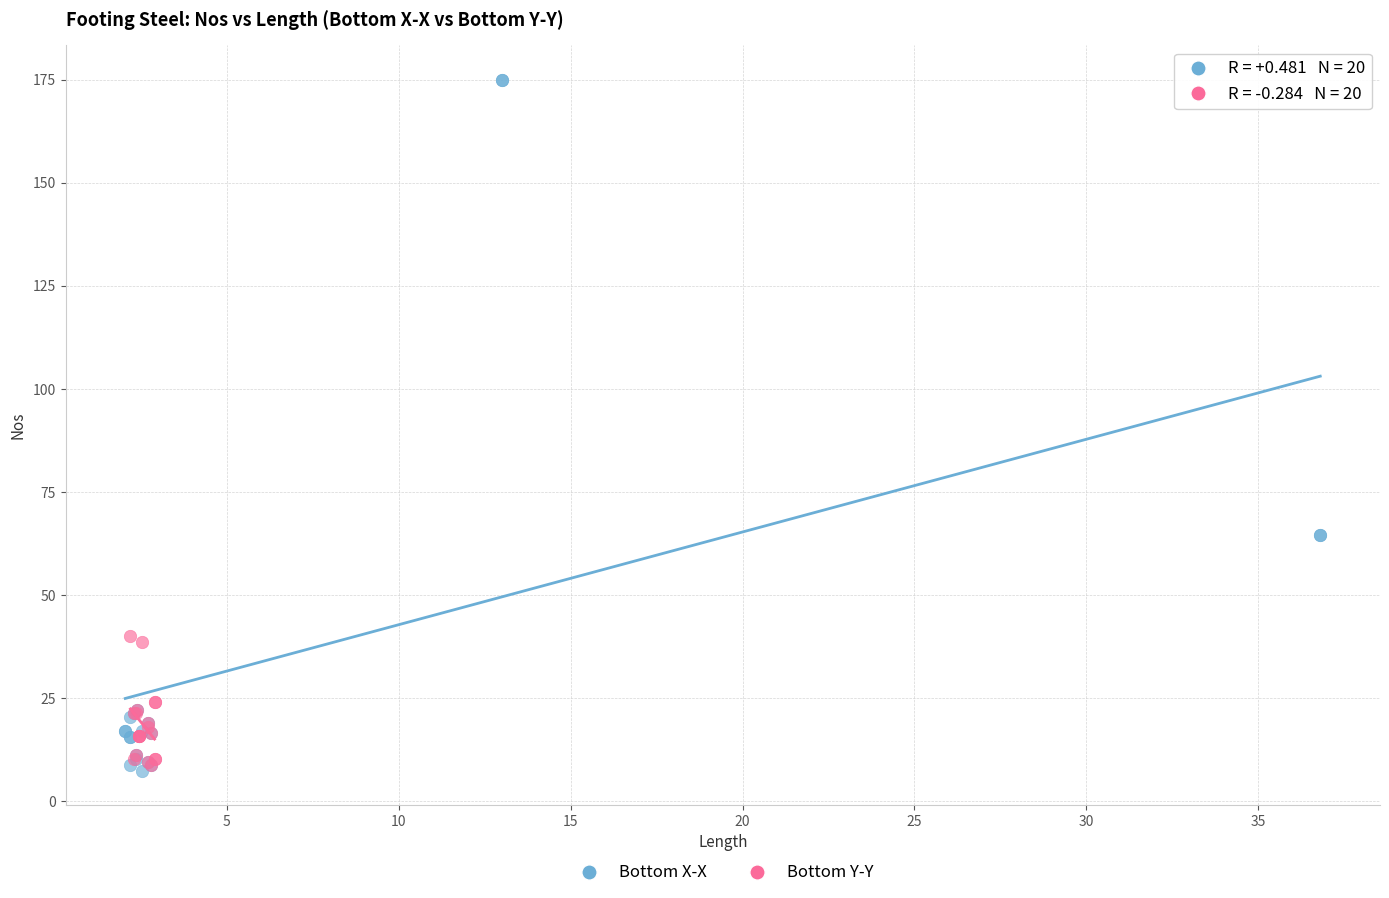

Which series contains the highest Y value?

Bottom X-X